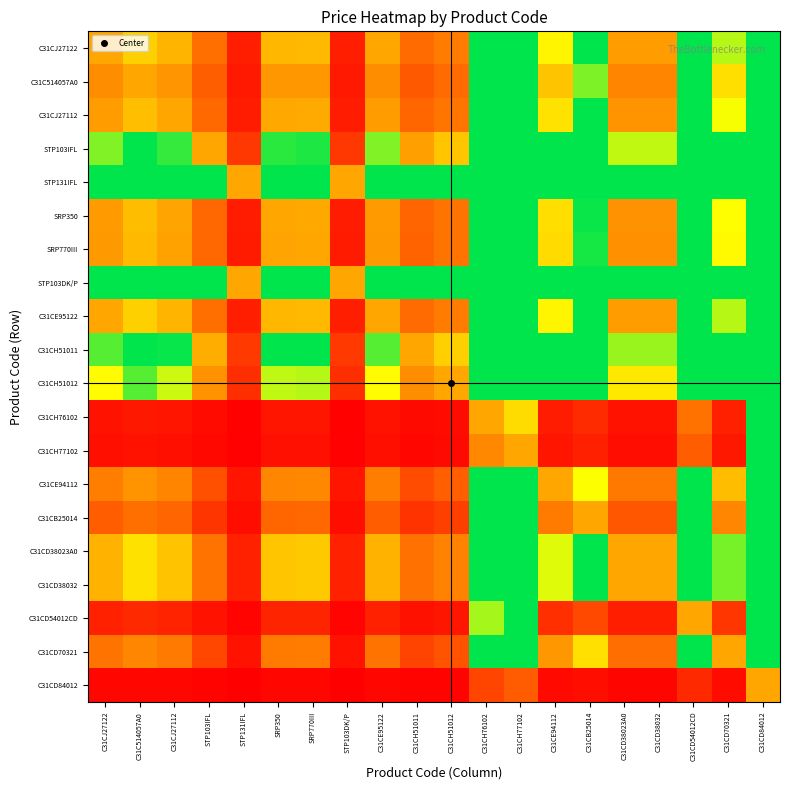

How many series are shown in this chart?

20